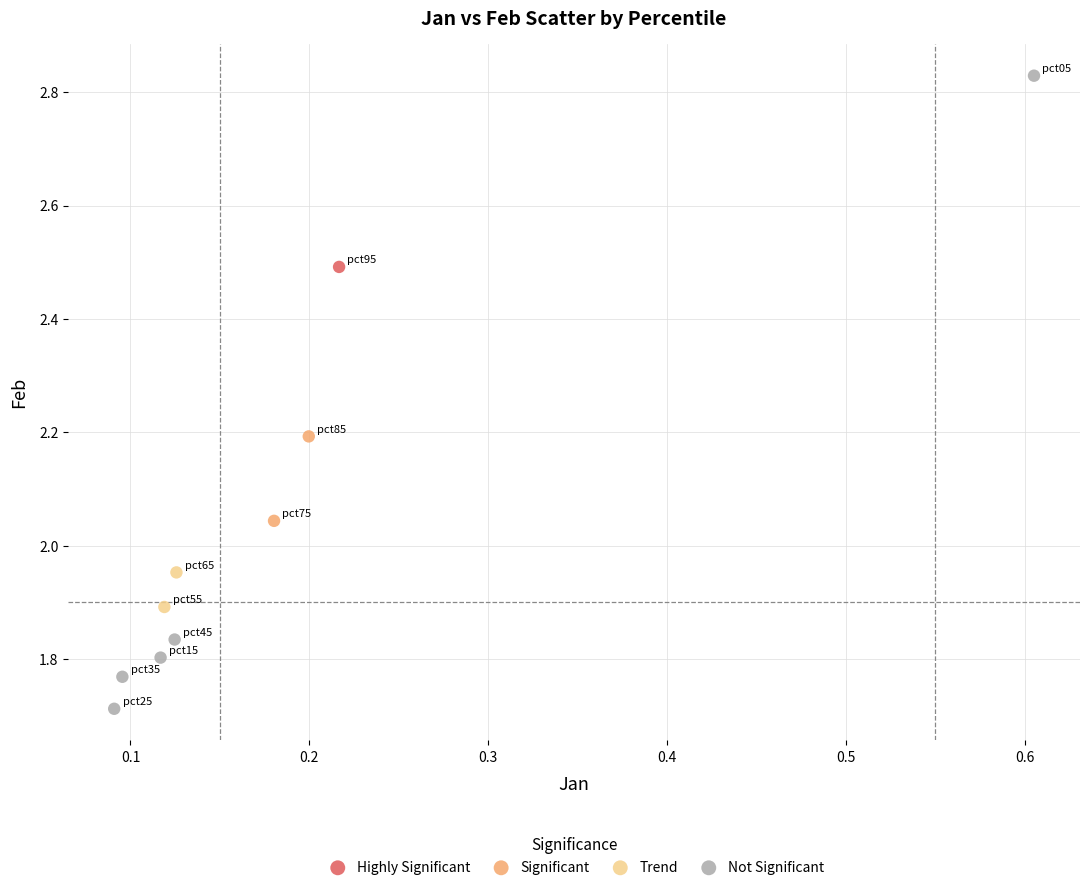

What are all the series names shown in the legend?

Highly Significant, Significant, Trend, Not Significant